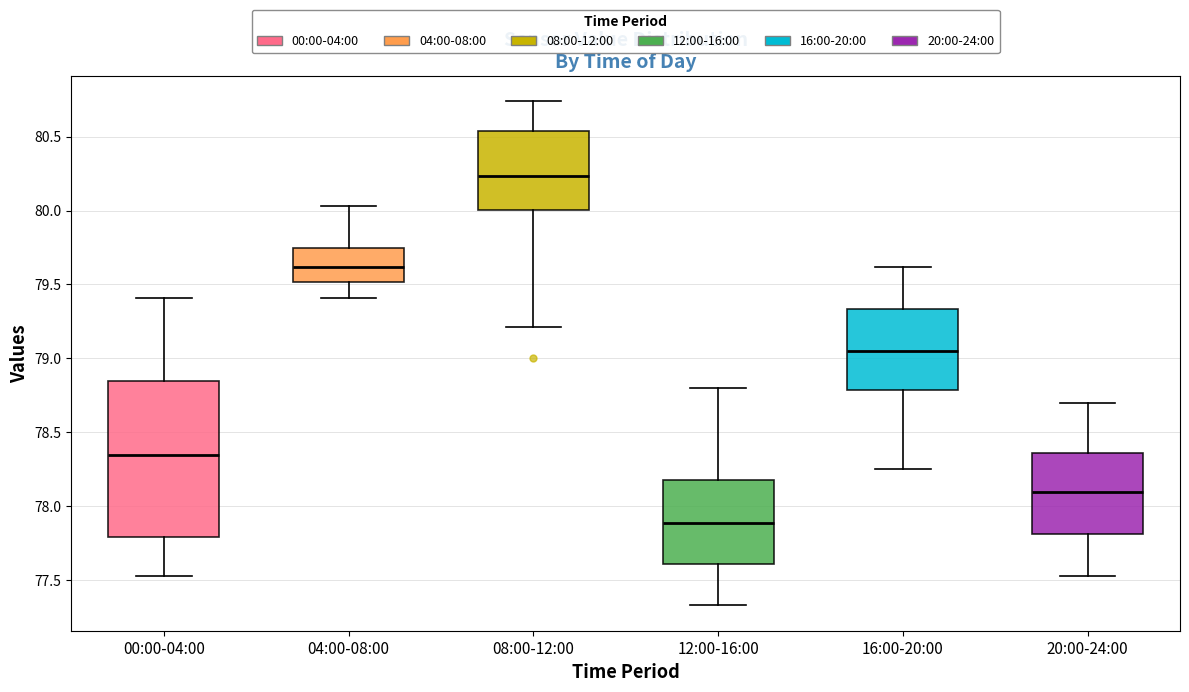

Reading left to right, transcribe this box plot: for each box, give where its median line is, the range the box spans, and where its two whiskers end, as read against the y-axis. The values are not printed on the chart, so give them approximately, as read against the axis.

00:00-04:00: median 78.35, box 77.80 to 78.85, whiskers 77.55 to 79.40
04:00-08:00: median 79.60, box 79.50 to 79.75, whiskers 79.40 to 80.05
08:00-12:00: median 80.25, box 80.00 to 80.55, whiskers 79.20 to 80.75
12:00-16:00: median 77.90, box 77.60 to 78.20, whiskers 77.35 to 78.80
16:00-20:00: median 79.05, box 78.80 to 79.35, whiskers 78.25 to 79.60
20:00-24:00: median 78.10, box 77.80 to 78.35, whiskers 77.55 to 78.70